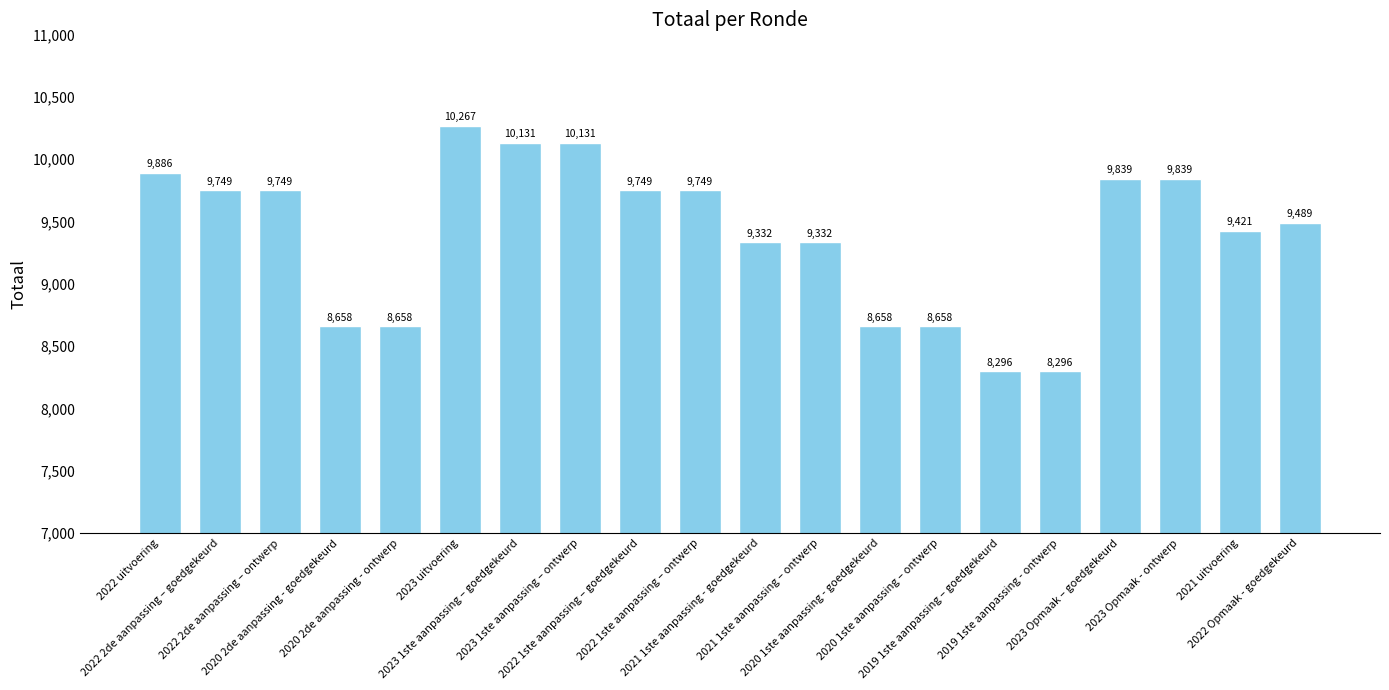

The chart shows a value of 9332 at 2021 1ste aanpassing – ontwerp. True or false?

True